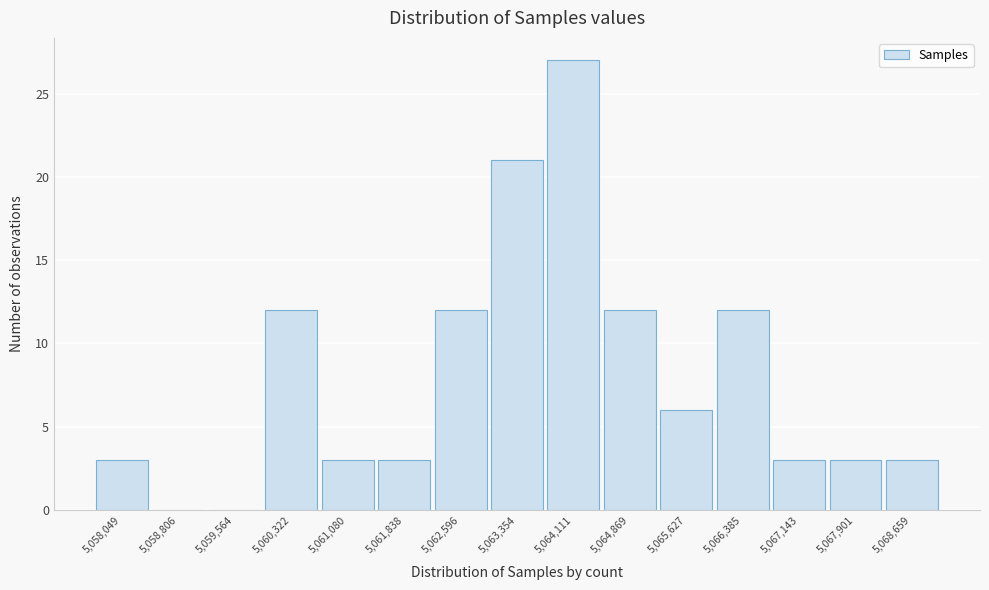

Reading left to right, extract all data points from this chart.

5,058,049=3	5,058,806=0	5,059,564=0	5,060,322=12	5,061,080=3	5,061,838=3	5,062,596=12	5,063,354=21	5,064,111=27	5,064,869=12	5,065,627=6	5,066,385=12	5,067,143=3	5,067,901=3	5,068,659=3